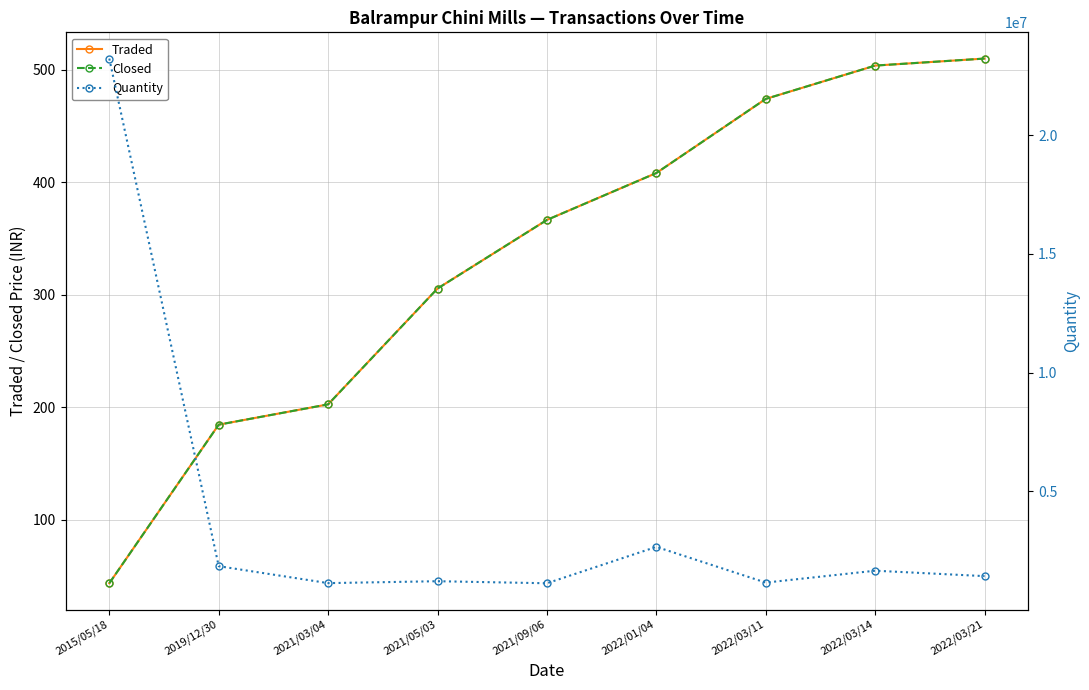

Reading right to left, list all the values displayed in this chart.

Traded: 510.0	503.7	474.1	408.2	366.5	305.5	202.6	184.5	43.5
Closed: 510.0	503.7	474.1	408.2	366.5	305.5	202.6	184.5	43.5
Quantity: 1430346.0	1658930.0	1158335.0	2663103.0	1129869.0	1216404.0	1136000.0	1850000.0	23230700.0